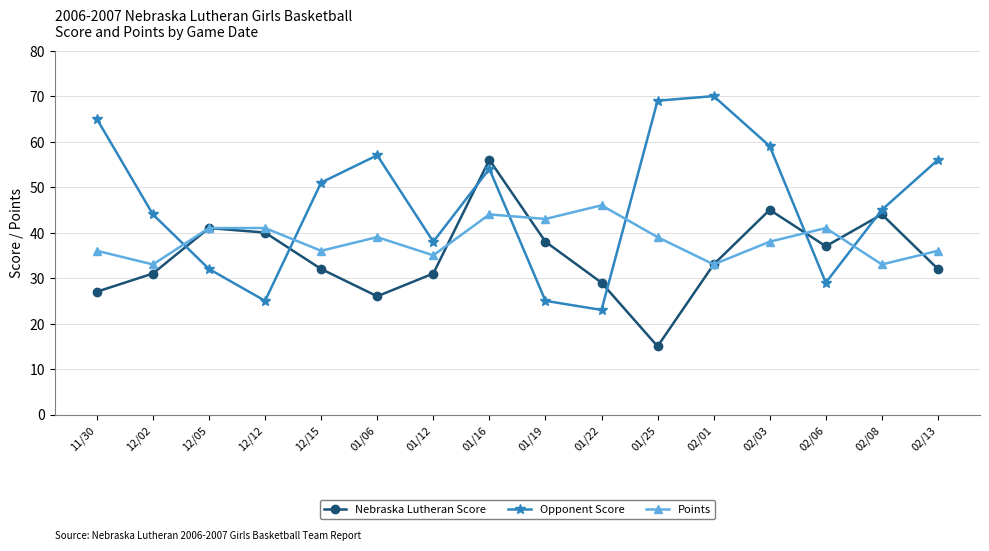

Rank the series by their average value, from lowest to highest.

Nebraska Lutheran Score, Points, Opponent Score